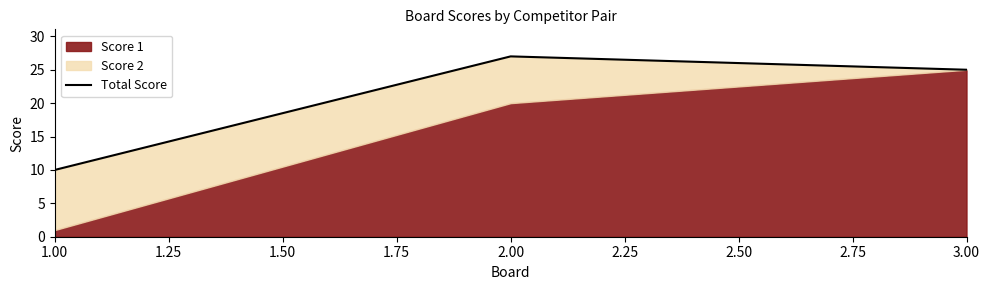

Does the chart display data point markers on the line(s)?

No